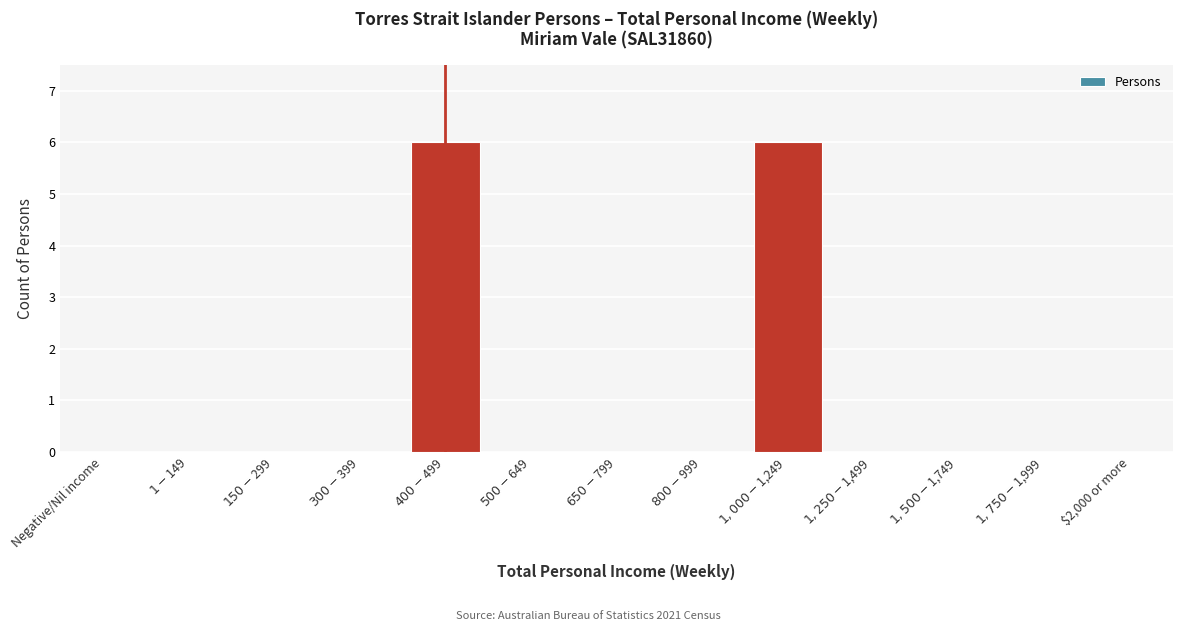

What is the sum of all values?

12